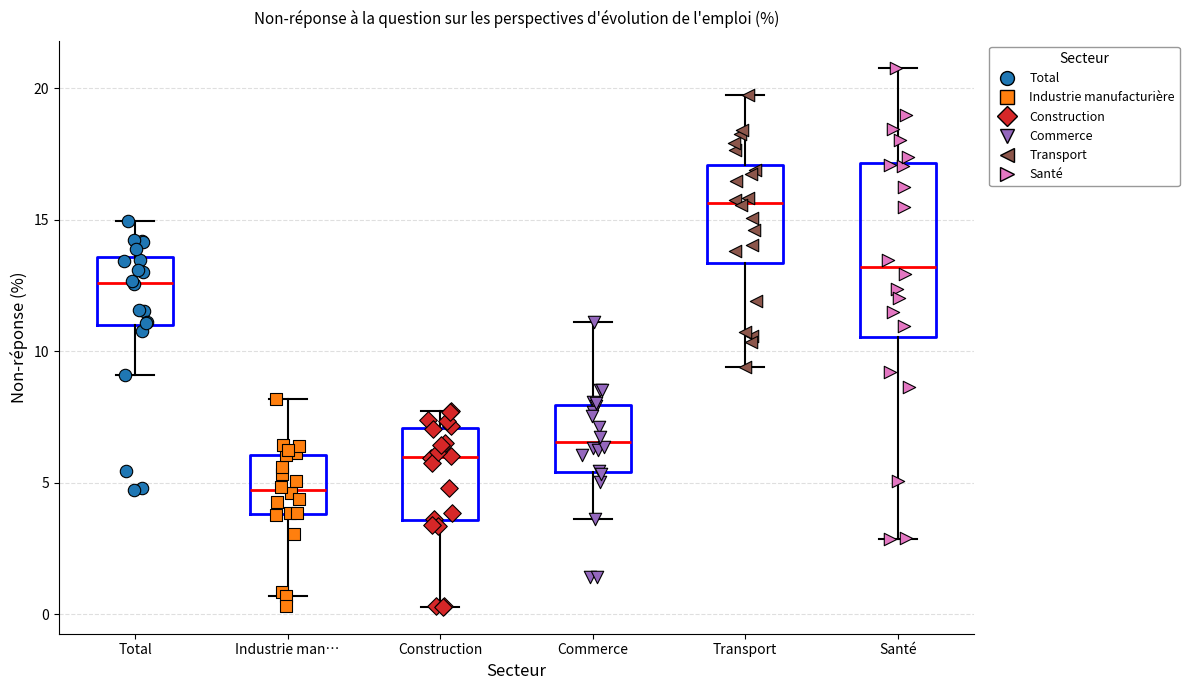

Which box is the tallest, from its lower edge to its upper edge?

Santé